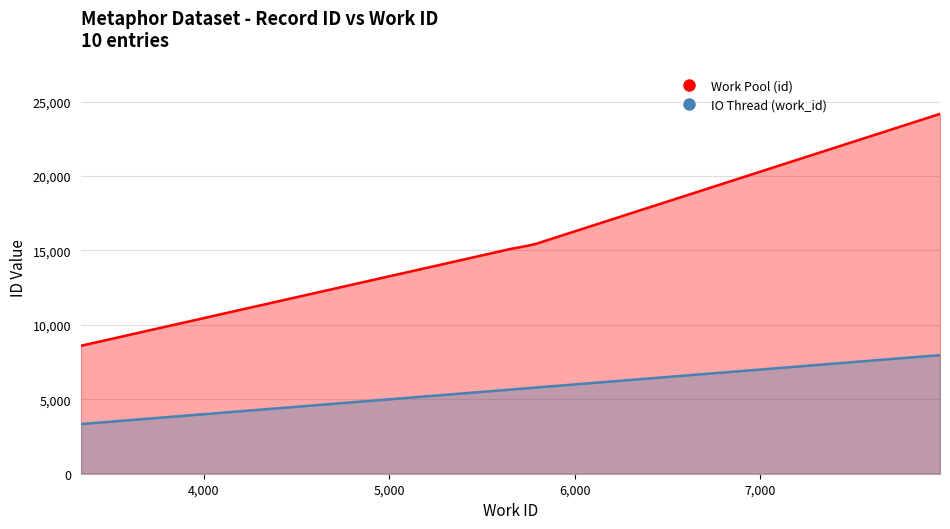

What is the difference between the maximum and second lowest values in the Work Pool (id) series?

15558